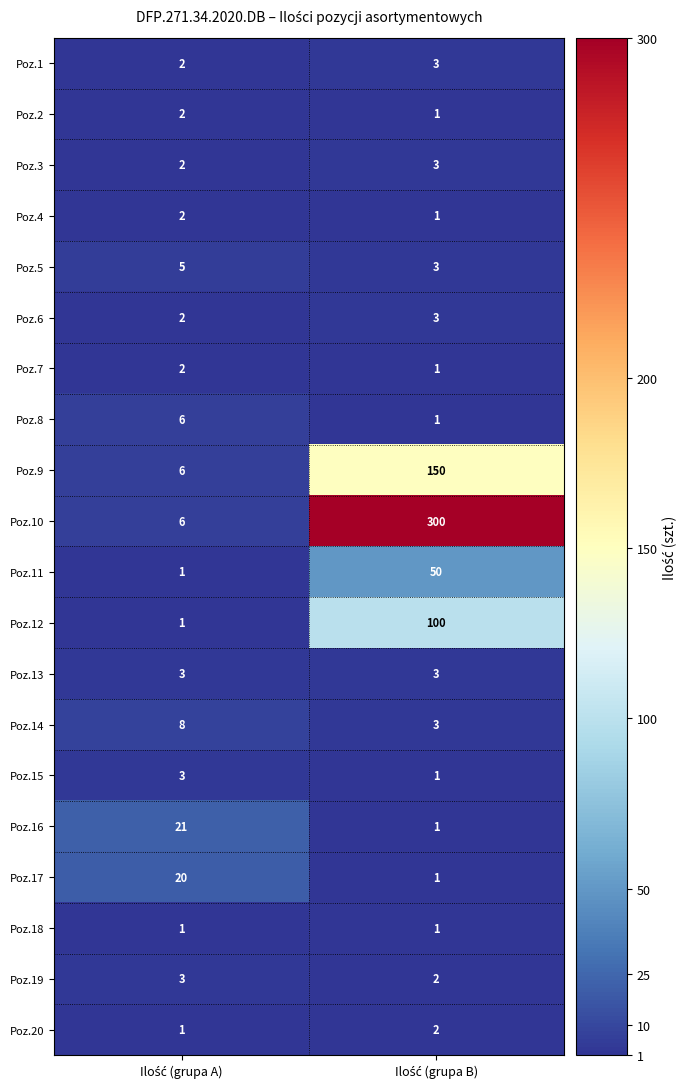

Which series has the largest range (max minus min)?

Poz.10